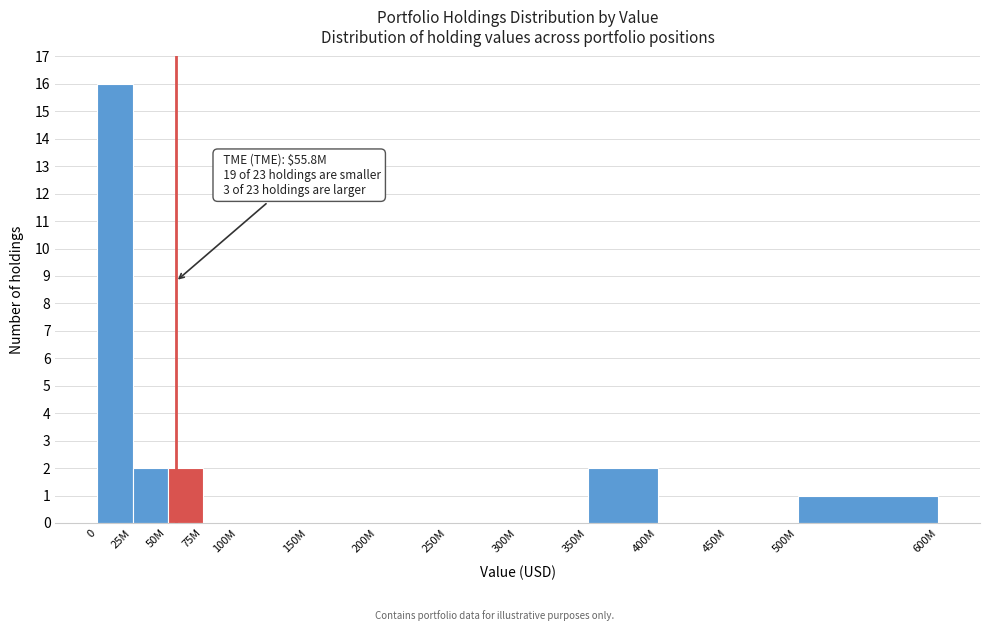

Reading left to right, extract all data points from this chart.

0=16	25M=2	50M=2	75M=0	100M=0	150M=0	200M=0	250M=0	300M=0	350M=2	400M=0	450M=0	500M=1